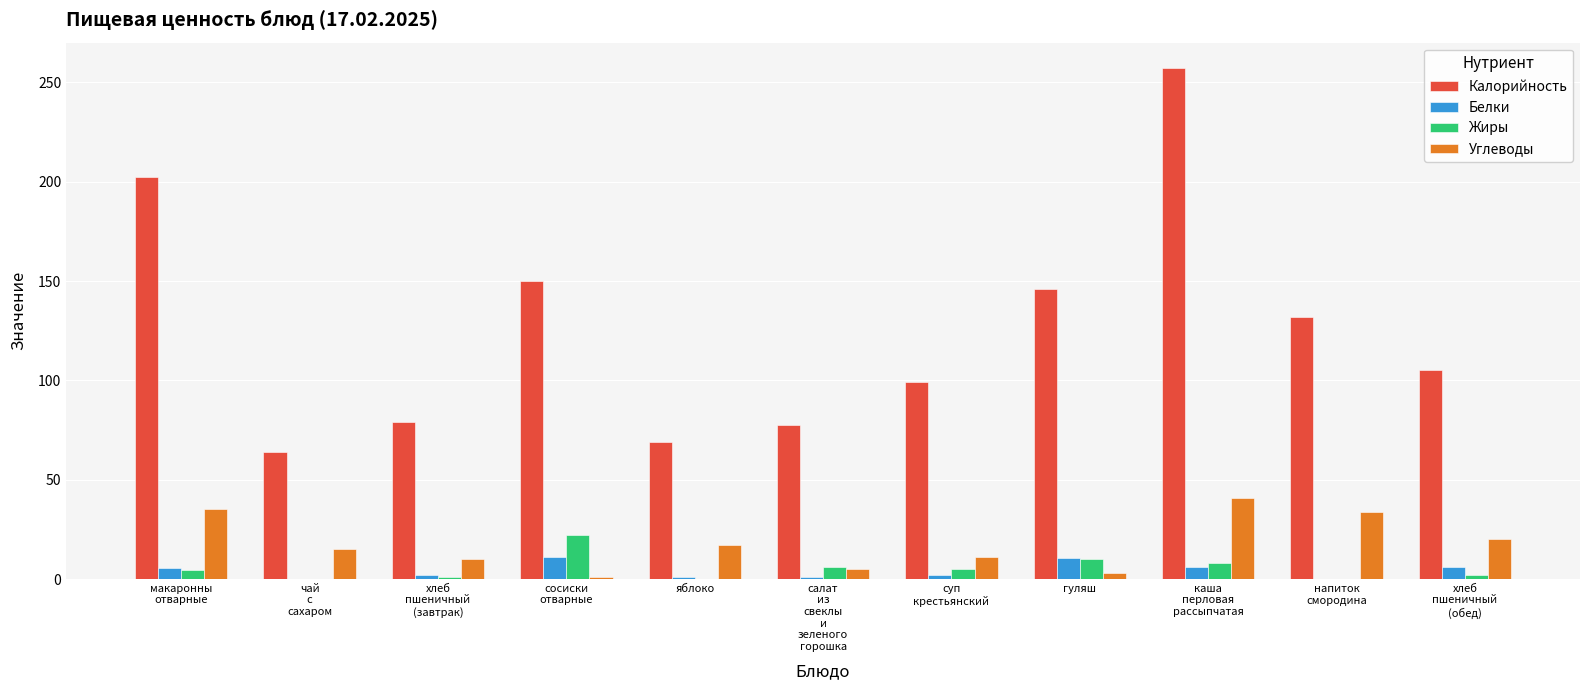

True or false: Углеводы has a value of 3.8 at яблоко.

False